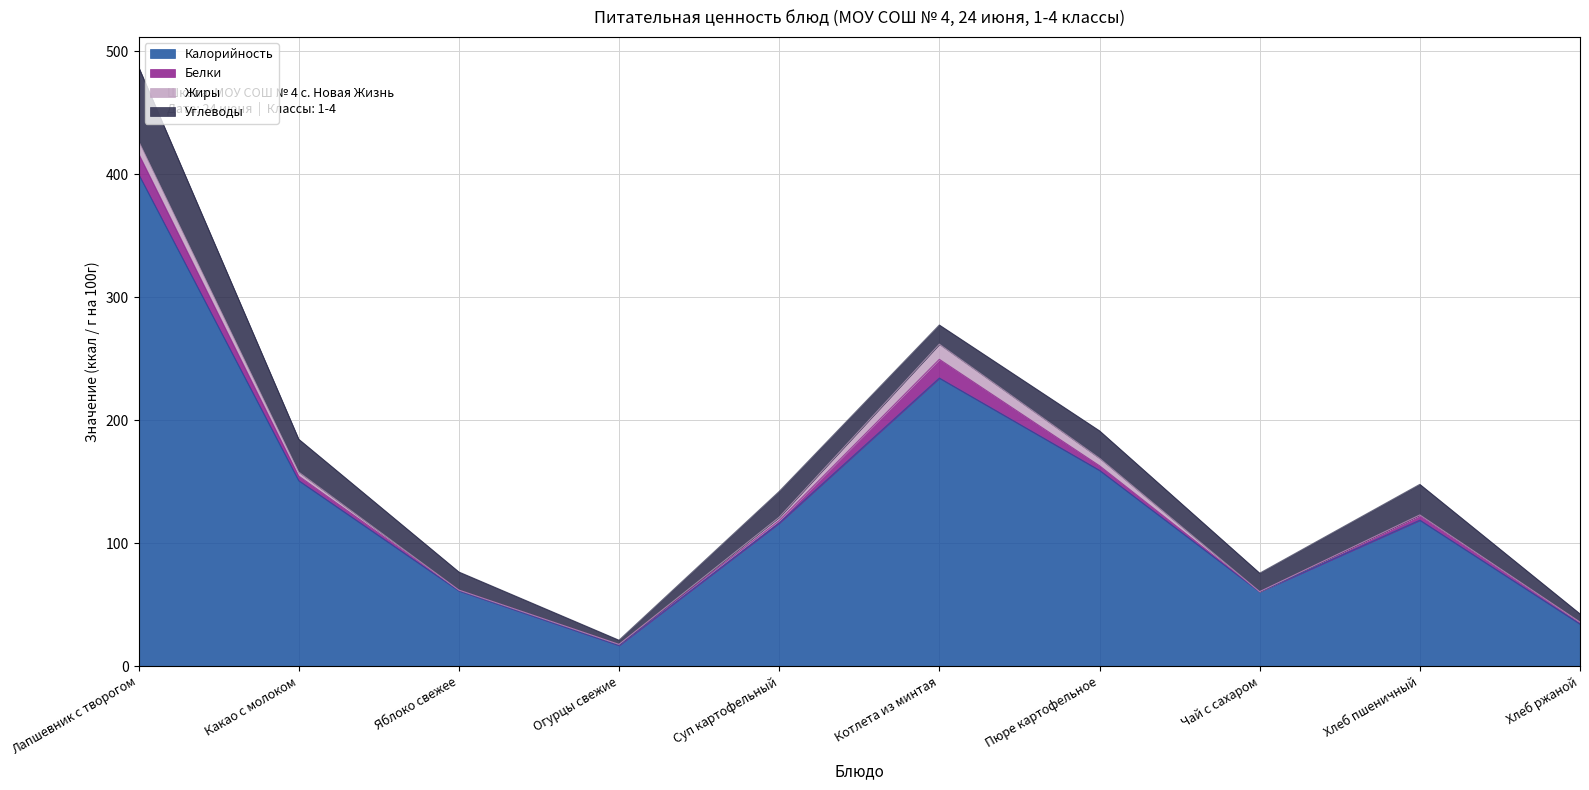

What are all the series names shown in the legend?

Калорийность, Белки, Жиры, Углеводы